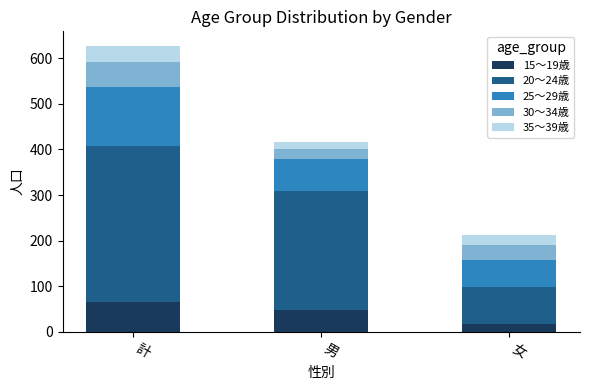

The 15～19歳 series shows 48 at 男. True or false?

True